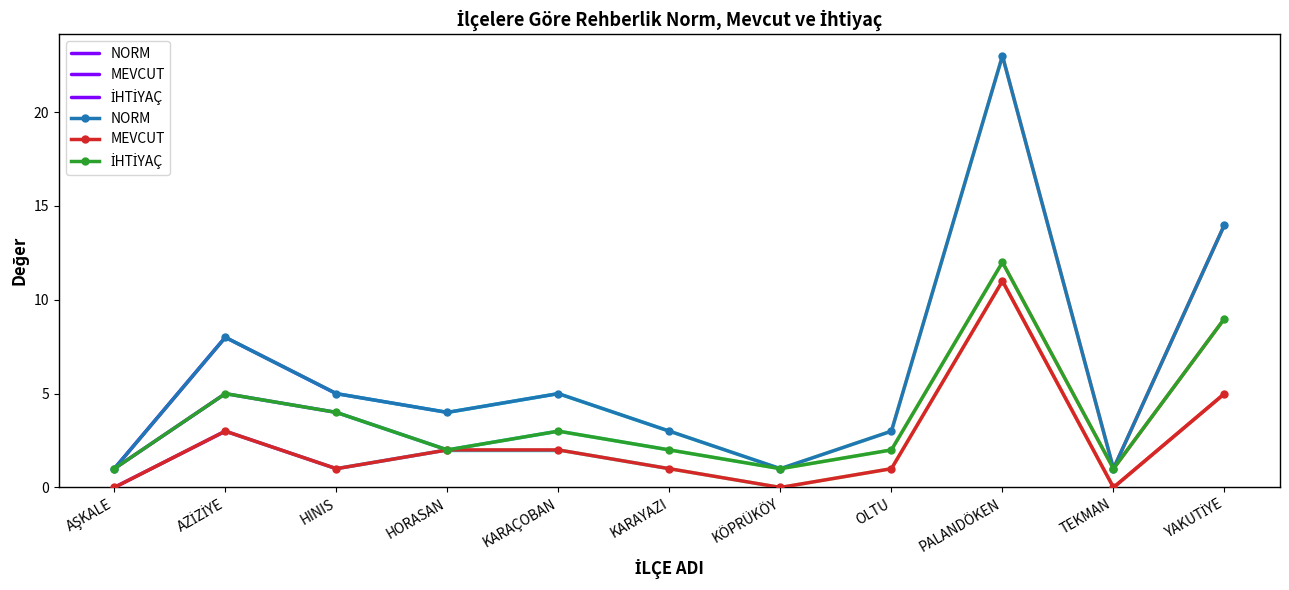

Rank the categories by İHTİYAÇ value from highest to lowest.

PALANDÖKEN, YAKUTİYE, AZİZİYE, HINIS, KARAÇOBAN, HORASAN, KARAYAZI, OLTU, AŞKALE, KÖPRÜKÖY, TEKMAN